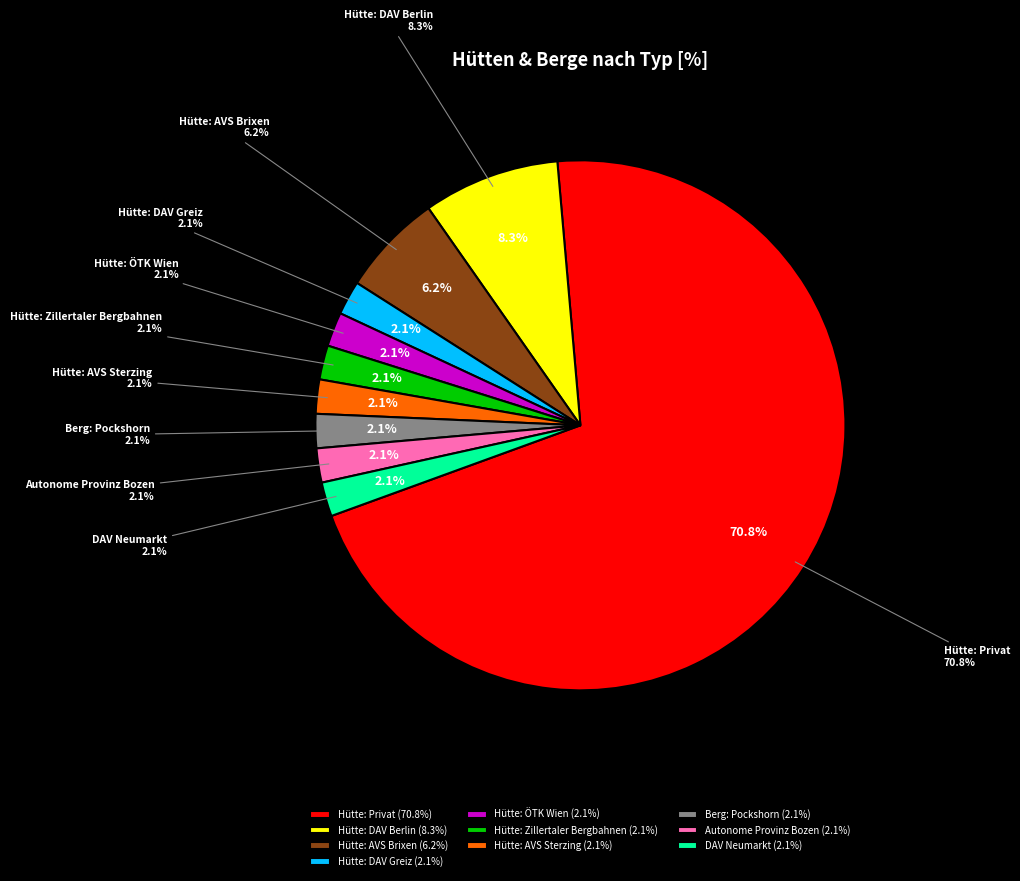

Rank the categories by value from highest to lowest.

Hütte: Privat, Hütte: DAV Berlin, Hütte: AVS Brixen, Hütte: DAV Greiz, Hütte: ÖTK Wien, Hütte: Zillertaler Bergbahnen, Hütte: AVS Sterzing, Berg: Pockshorn, Autonome Provinz Bozen, DAV Neumarkt